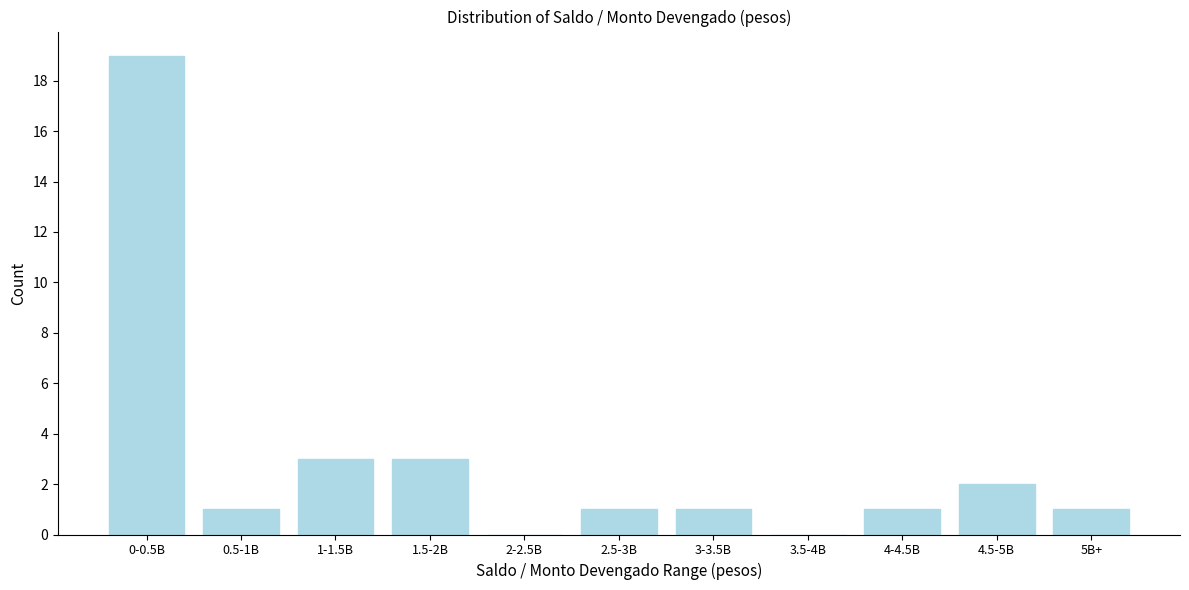

Reading left to right, transcribe all the data shown in this chart.

0-0.5B=19	0.5-1B=1	1-1.5B=3	1.5-2B=3	2-2.5B=0	2.5-3B=1	3-3.5B=1	3.5-4B=0	4-4.5B=1	4.5-5B=2	5B+=1